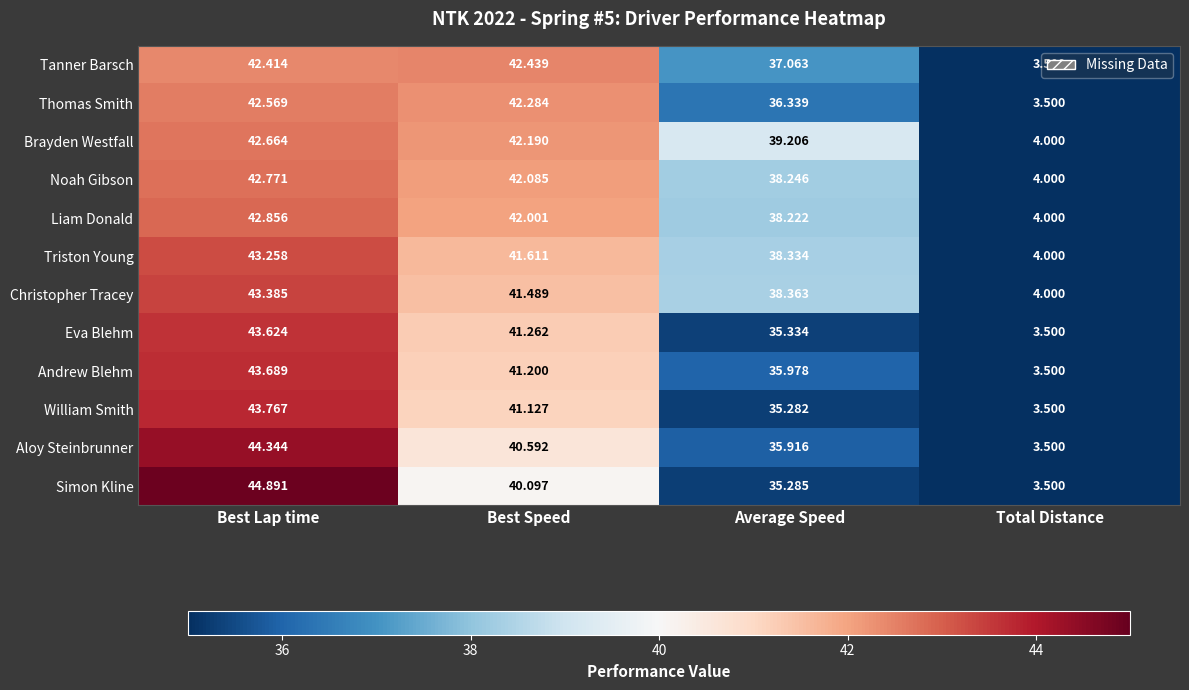

Count the number of data series in this chart.

12